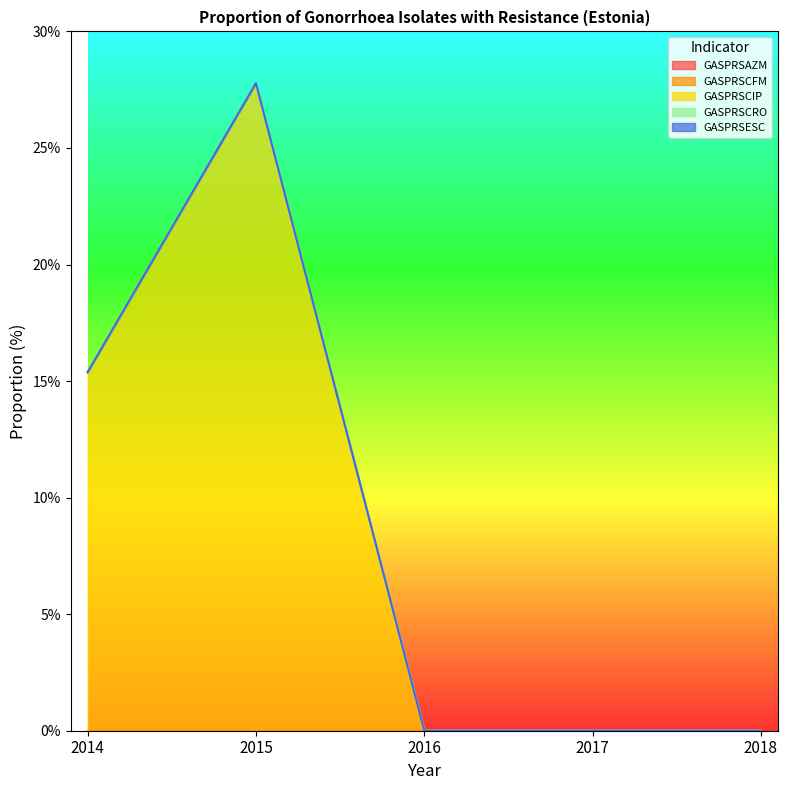

Does the chart display data point markers on the line(s)?

No